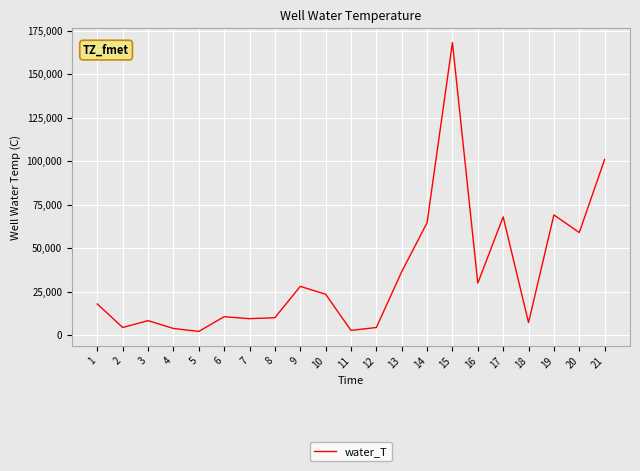

What is the difference between the values at 17 and 18?

60725.4